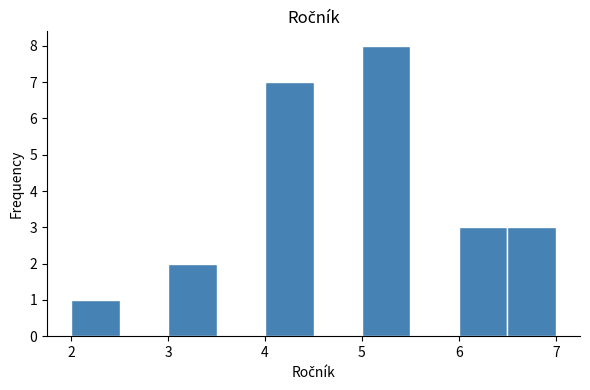

Reading left to right, list every bar in this chart as the range it spans on the x-axis followed by its height. The values are not printed on the chart, so give them approximately, as read against the axis.

2.0 to 2.5: 1
2.5 to 3.0: 0
3.0 to 3.5: 2
3.5 to 4.0: 0
4.0 to 4.5: 7
4.5 to 5.0: 0
5.0 to 5.5: 8
5.5 to 6.0: 0
6.0 to 6.5: 3
6.5 to 7.0: 3